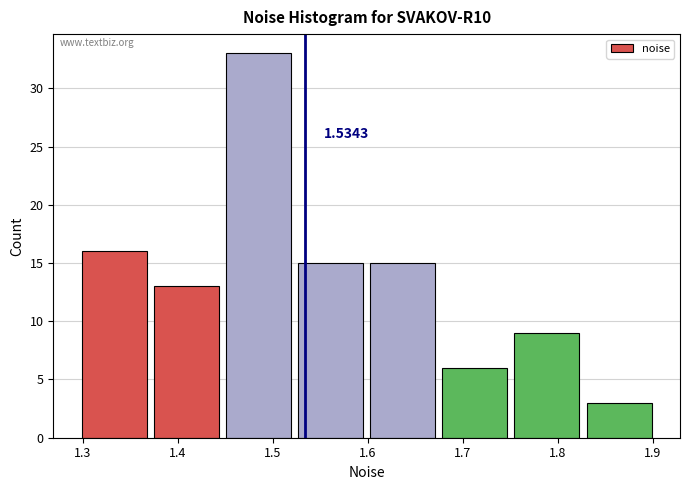

Over which range of the x-axis is the bar tallest?

1.45 to 1.53